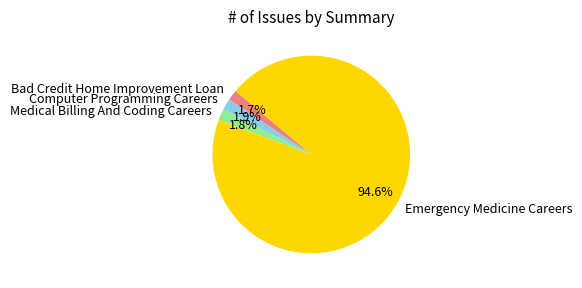

Approximately how many times larger is the value at Bad Credit Home Improvement Loan compared to Medical Billing And Coding Careers?

0.9